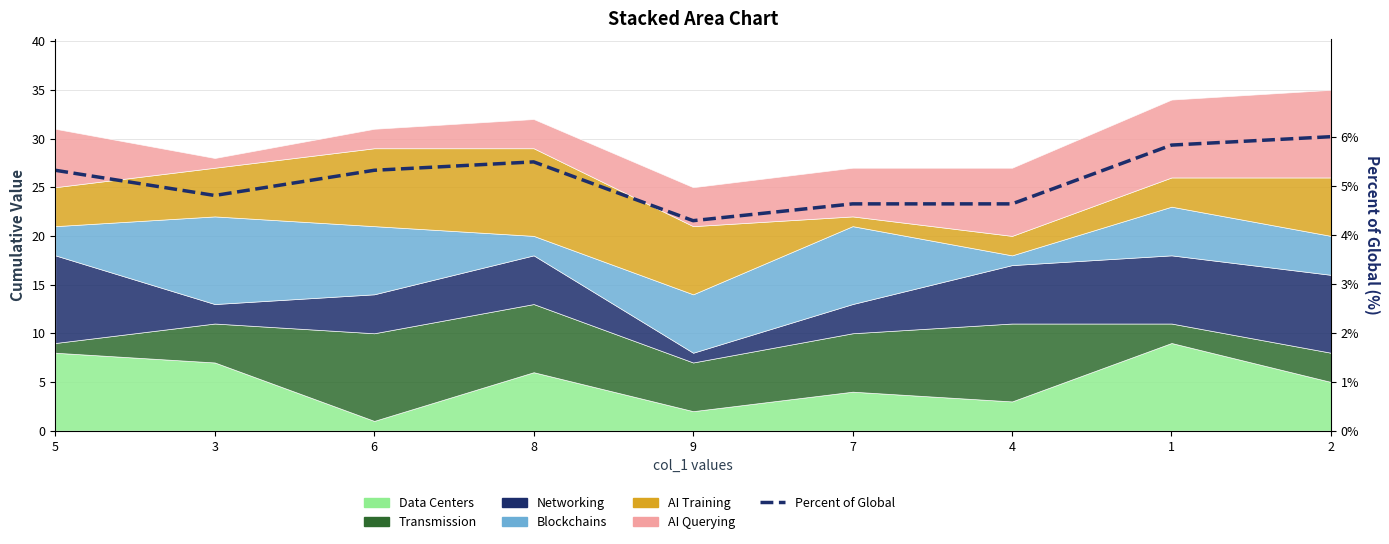

Which label corresponds to the smallest value in the chart?

9